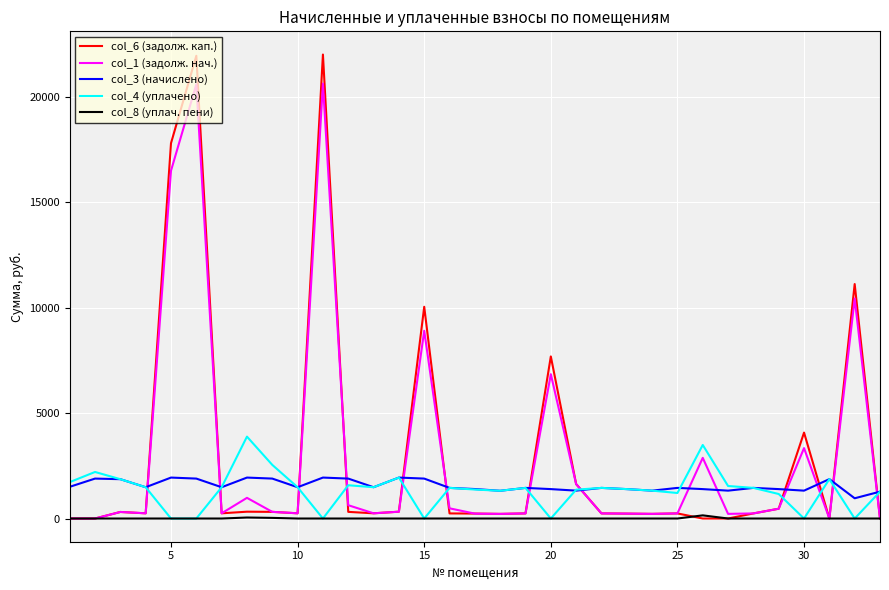

List the series in order of their peak value, highest first.

col_6 (задолж. кап.), col_1 (задолж. нач.), col_4 (уплачено), col_3 (начислено), col_8 (уплач. пени)